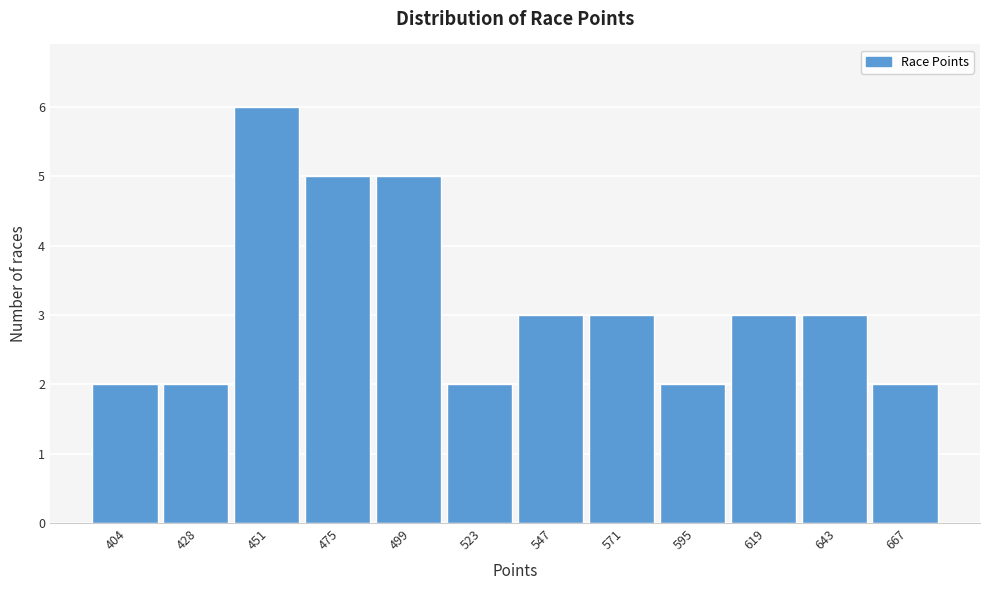

Reading left to right, list every bar in this chart as the range it spans on the x-axis followed by its height. Neither the bar edges nor the heights are printed on the chart, so give them approximately, as read against the axes.

390 to 415: 2
415 to 440: 2
440 to 465: 6
465 to 485: 5
485 to 510: 5
510 to 535: 2
535 to 560: 3
560 to 585: 3
585 to 605: 2
605 to 630: 3
630 to 655: 3
655 to 680: 2